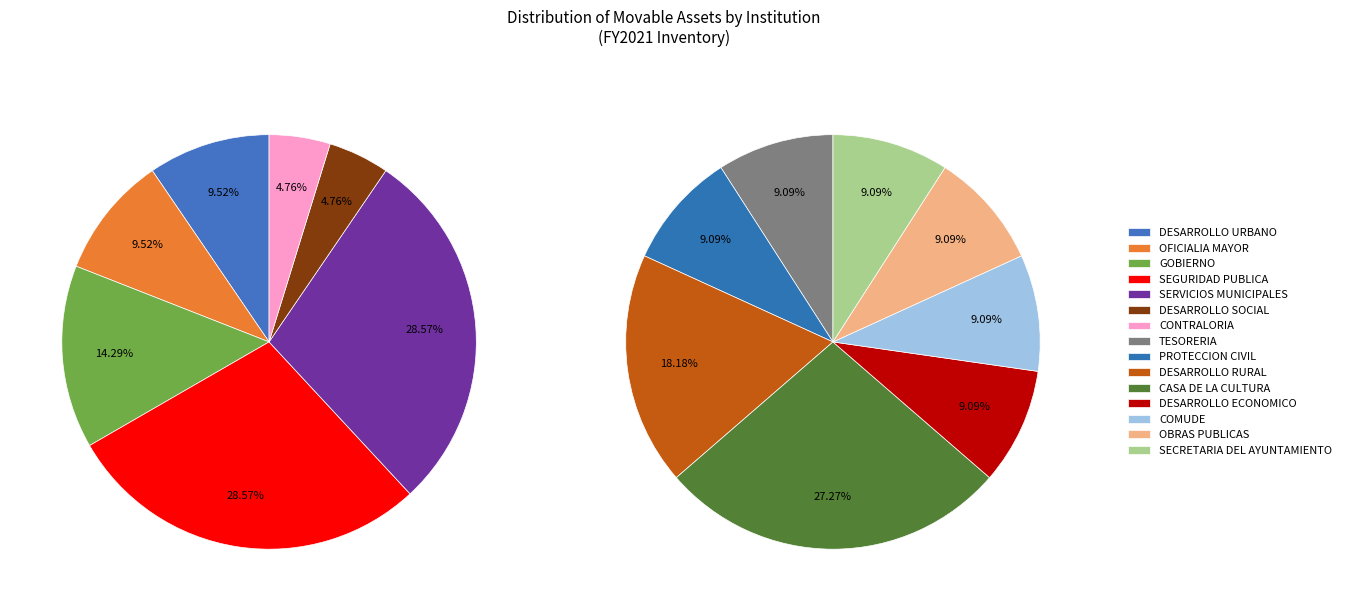

Is DESARROLLO ECONOMICO the majority of the pie?

No